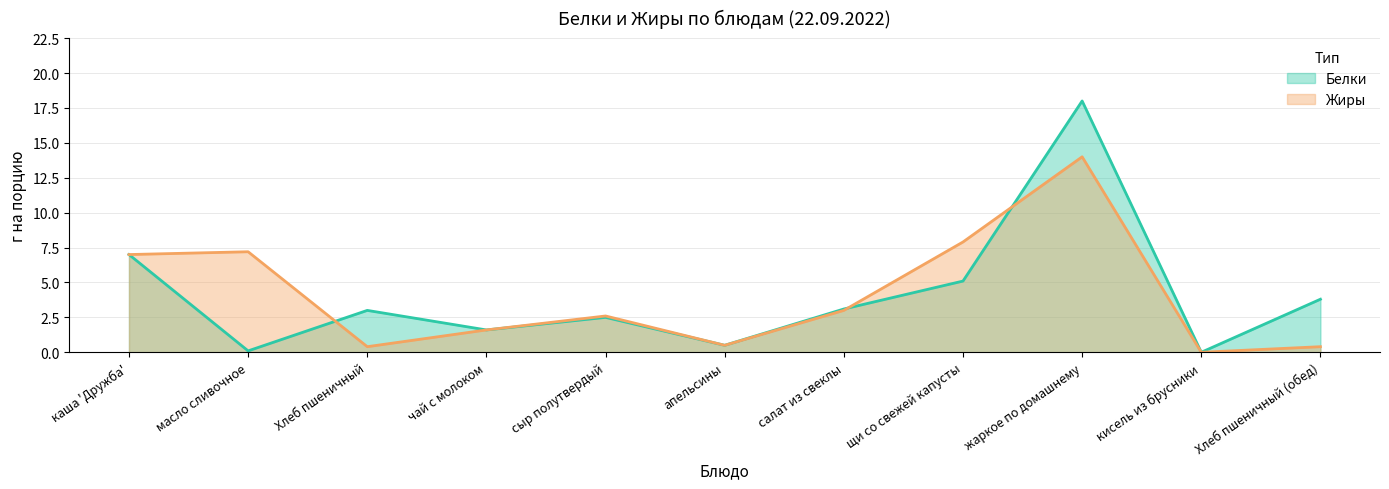

Reading left to right, extract all data points from this chart.

Жиры: 7.0	7.2	0.4	1.6	2.6	0.5	3.0	7.9	14.0	0.0	0.4
Белки: 7.0	0.1	3.0	1.6	2.5	0.5	3.1	5.1	18.0	0.0	3.8